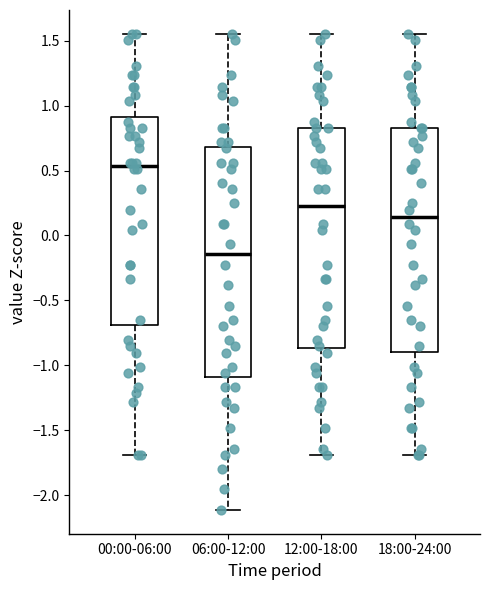

Reading left to right, transcribe this box plot: for each box, give where its median line is, the range the box spans, and where its two whiskers end, as read against the y-axis. The values are not printed on the chart, so give them approximately, as read against the axis.

00:00-06:00: median 0.55, box -0.70 to 0.90, whiskers -1.70 to 1.55
06:00-12:00: median -0.15, box -1.10 to 0.70, whiskers -2.10 to 1.55
12:00-18:00: median 0.20, box -0.85 to 0.85, whiskers -1.70 to 1.55
18:00-24:00: median 0.15, box -0.90 to 0.85, whiskers -1.70 to 1.55